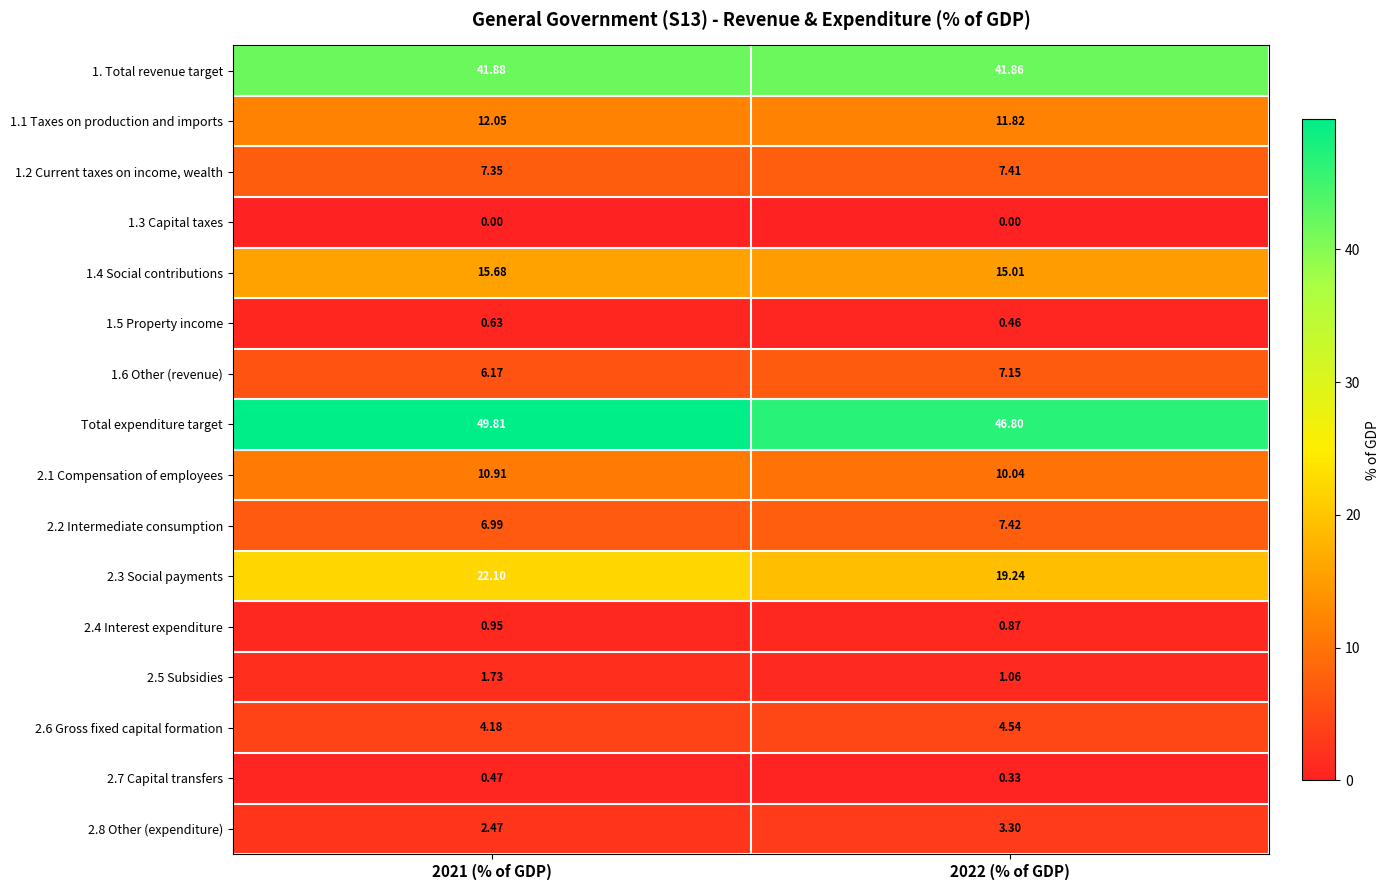

What is the spread (max minus min) of values at 2022 (% of GDP)?

46.8